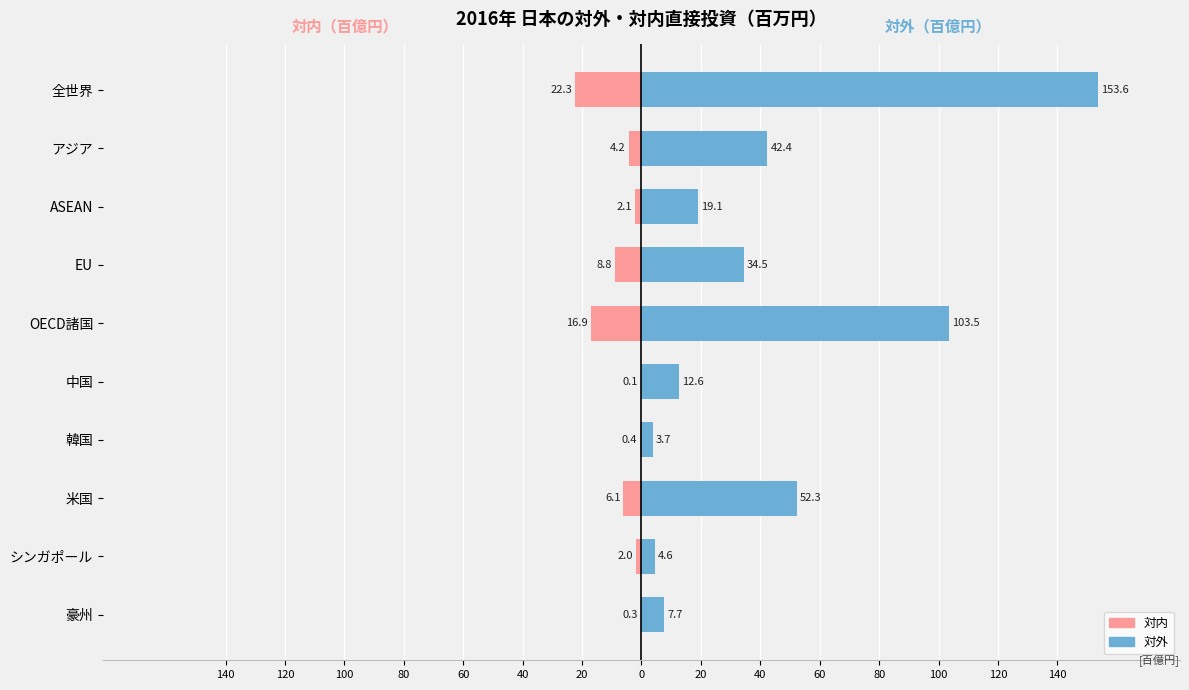

List the series in order of their peak value, lowest first.

対内, 対外